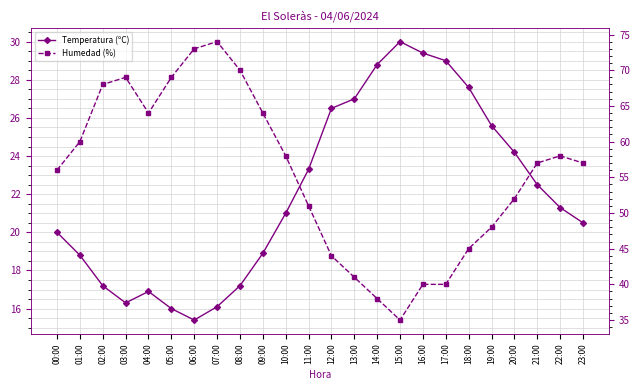

At which label does Temperatura (ºC) reach its minimum?

06:00